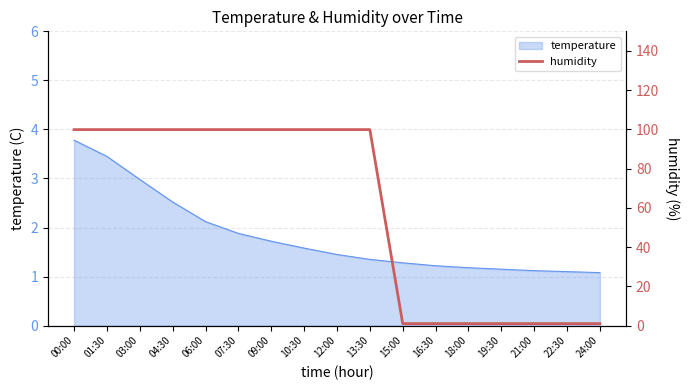

How many data points are less than 99?

7